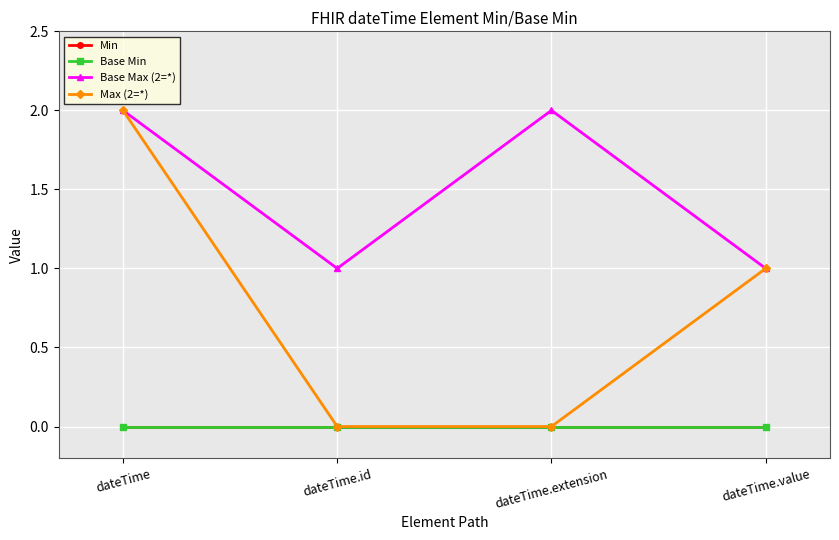

Is this an area chart (filled region under the line)?

No